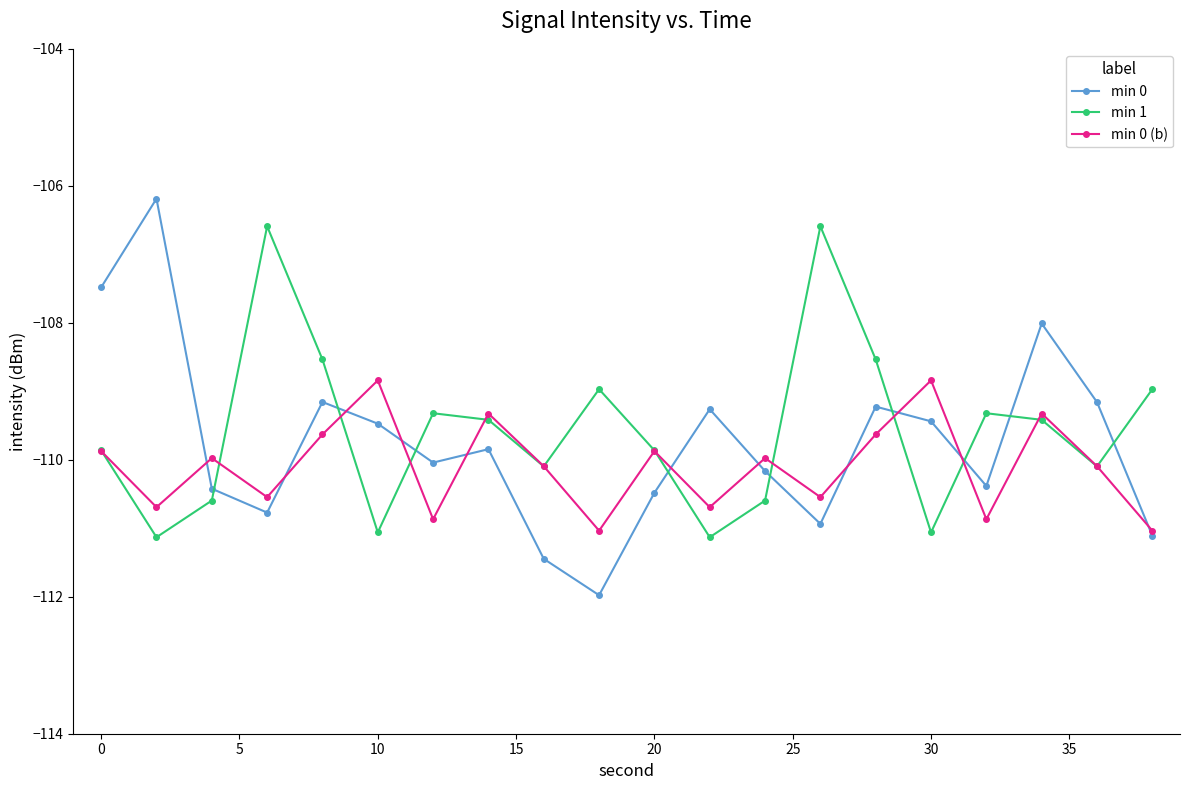

True or false: min 1 and min 0 (b) intersect in this chart.

True